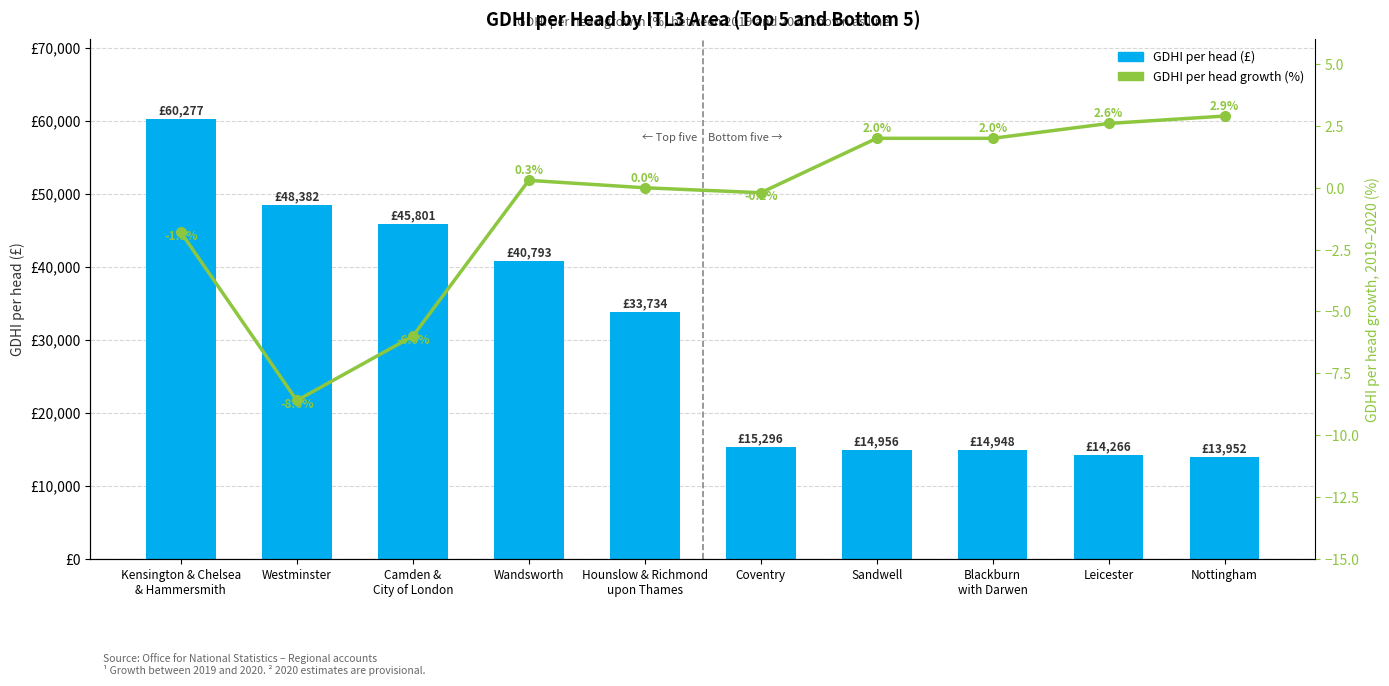

What is the maximum value shown in the chart?

60277.0